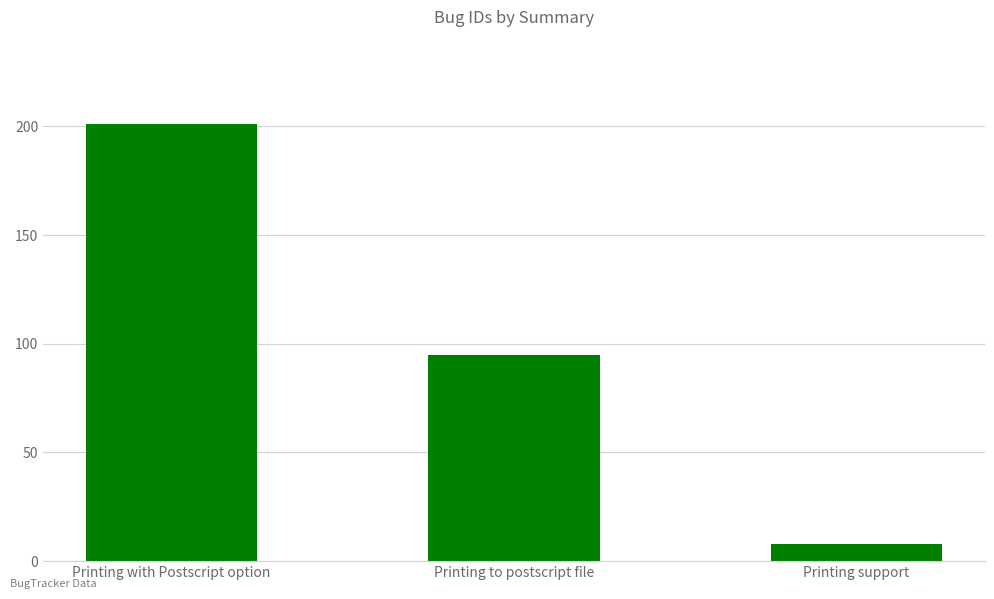

What is the value of the 2nd bar from the left?

95